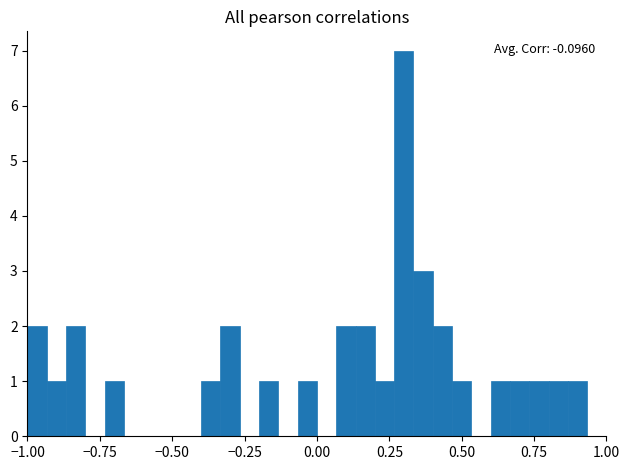

Read against the x-axis, roughly where is the centre of the tallest bar?

0.30